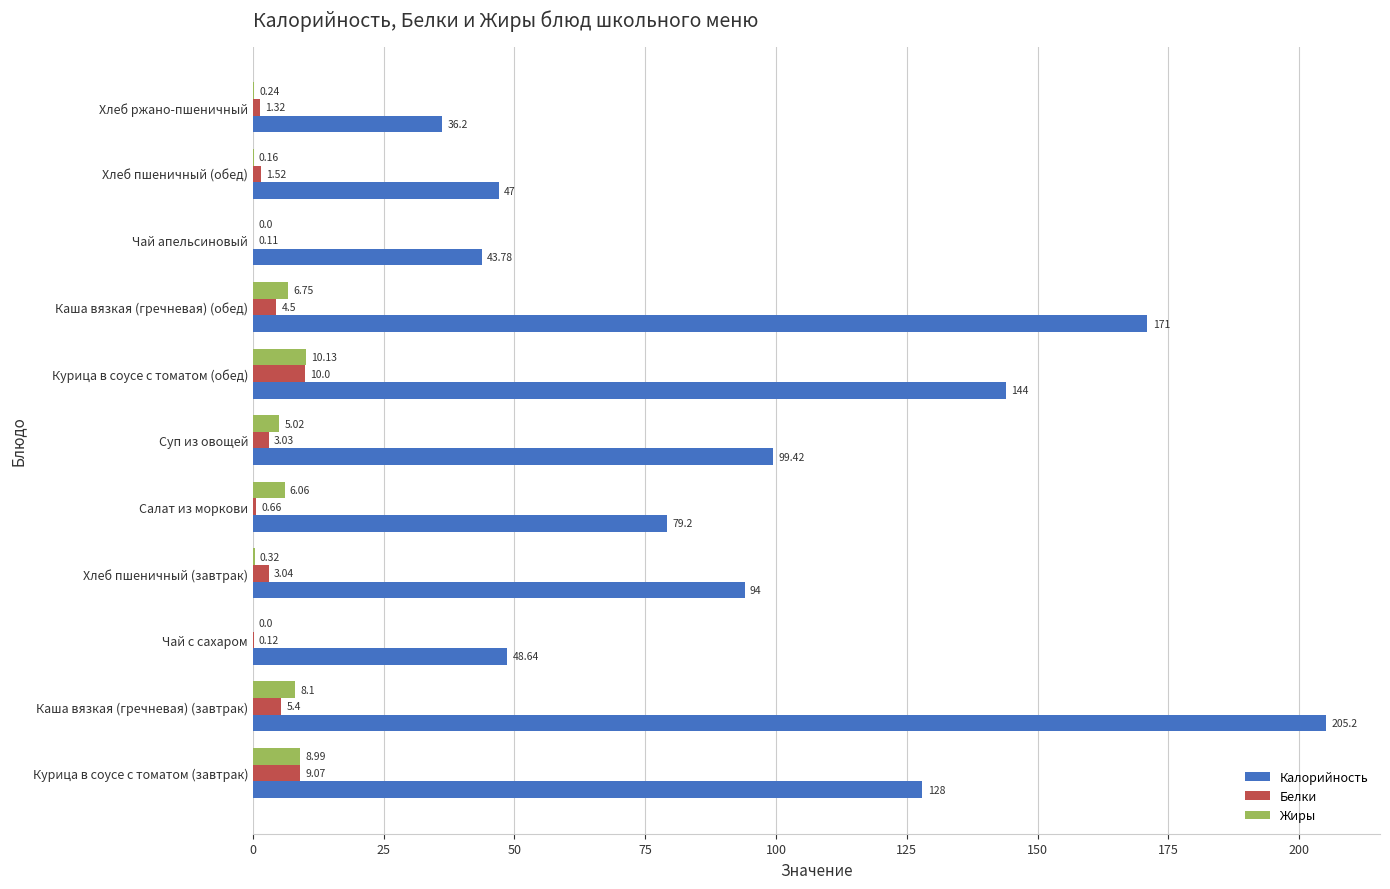

What is the total value across all series at Салат из моркови?

85.9